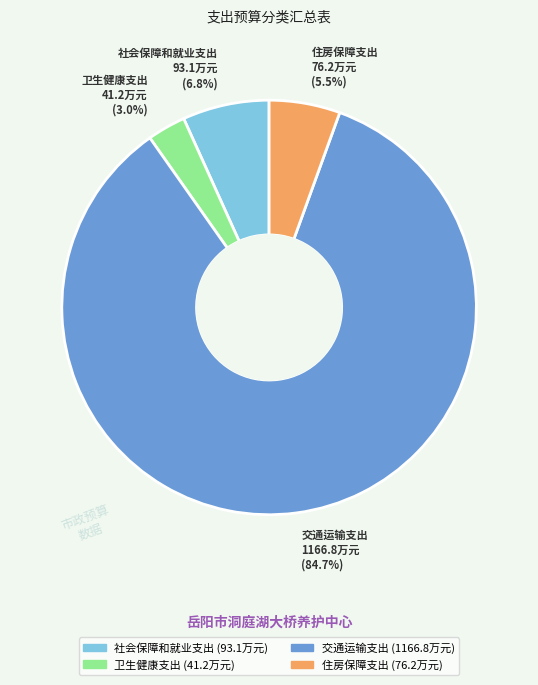

What is the ratio of the value at 卫生健康支出 to the value at 住房保障支出?

0.5